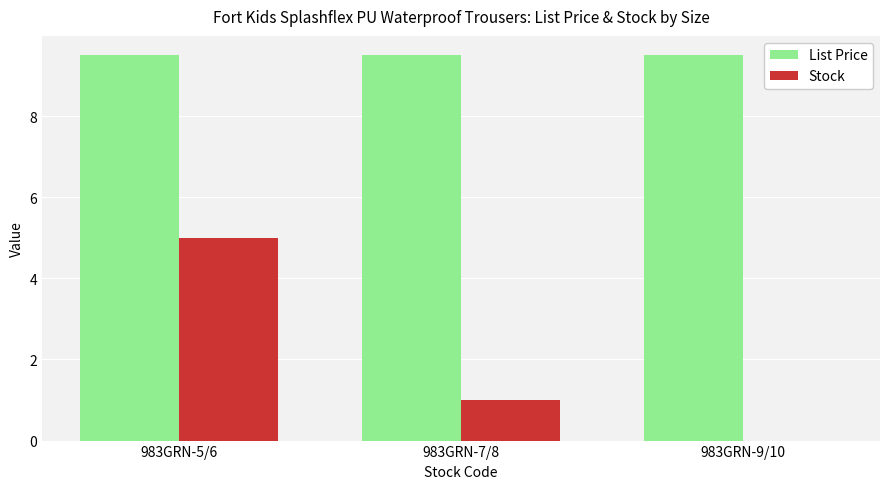

Is the value of List Price at 983GRN-5/6 greater than the value of Stock at 983GRN-5/6?

Yes